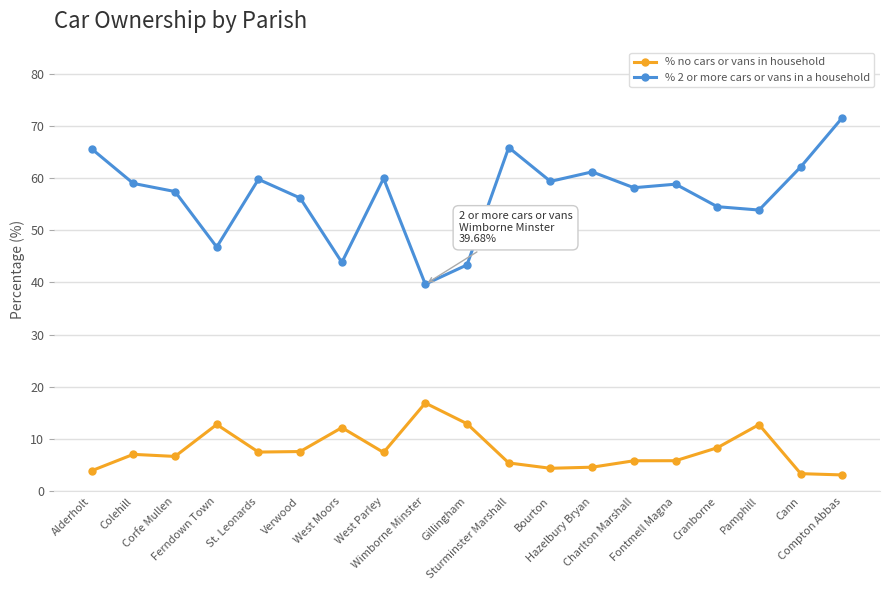

Between Colehill and Gillingham, which series saw the biggest shift?

% 2 or more cars or vans in a household